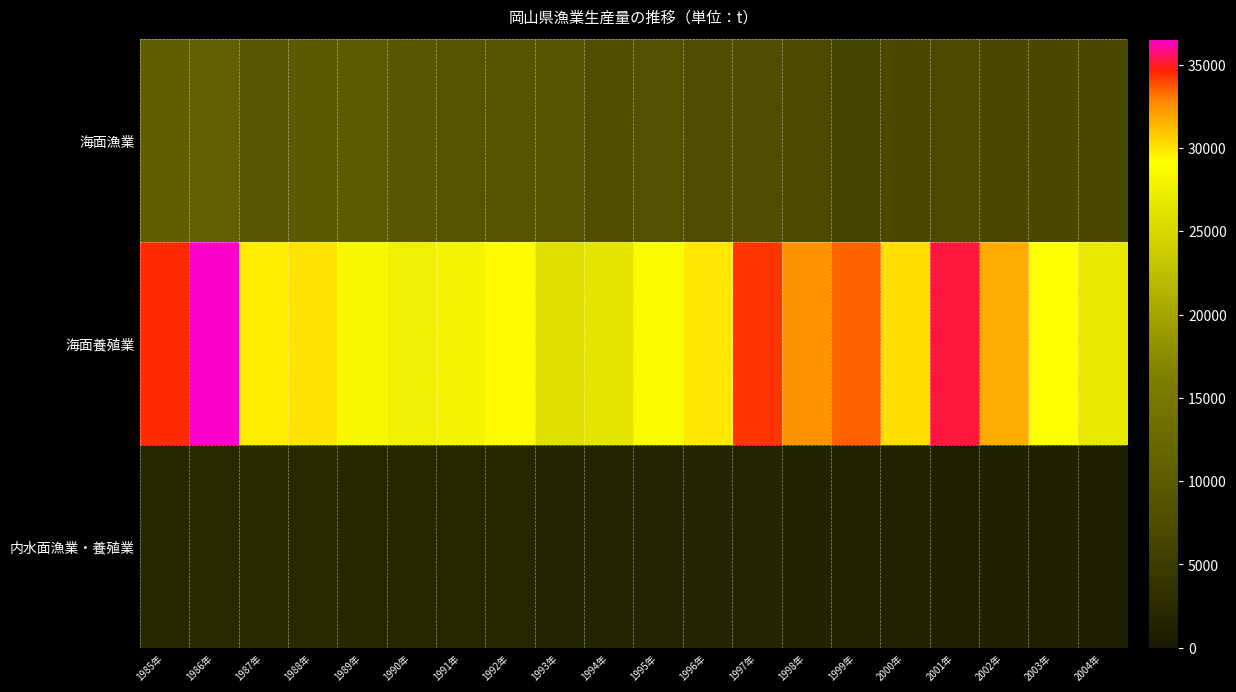

Which series has the largest range (max minus min)?

海面養殖業